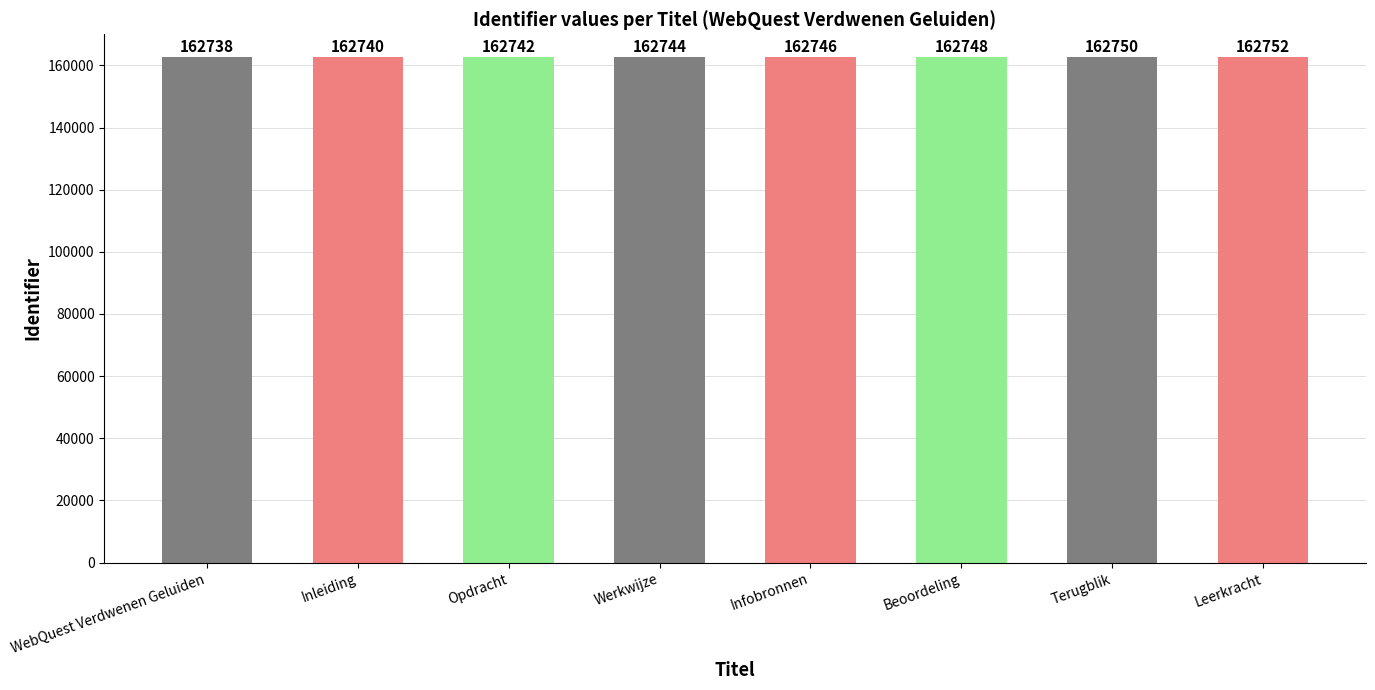

What is the difference between the second highest and minimum values?

12